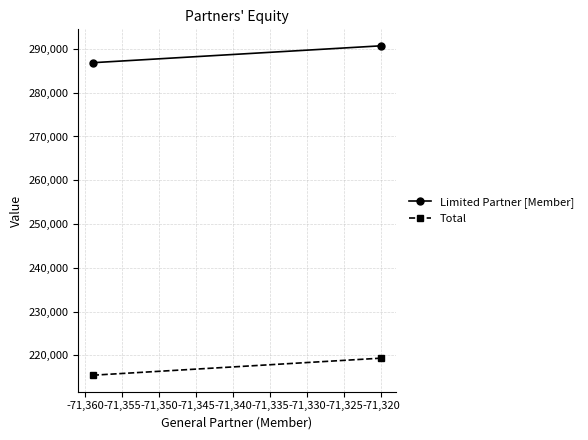

True or false: Total has a value of 120864 at -71,365.

False